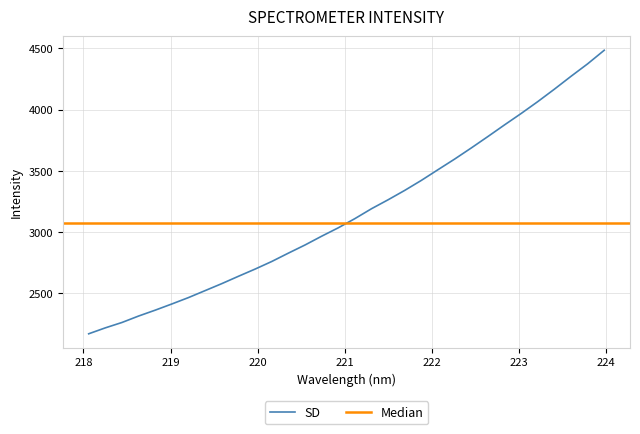

What is the difference between the second highest and minimum values?

2205.8